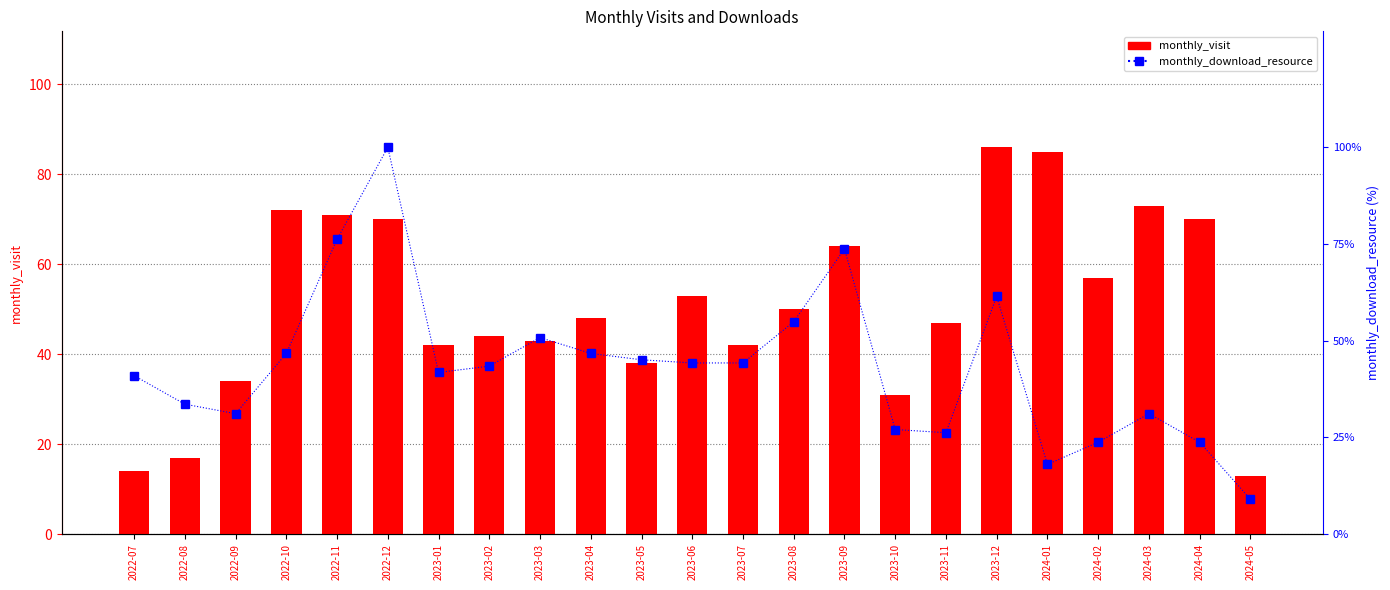

What is the difference between the second highest and second lowest values in the monthly_visit series?

71.0